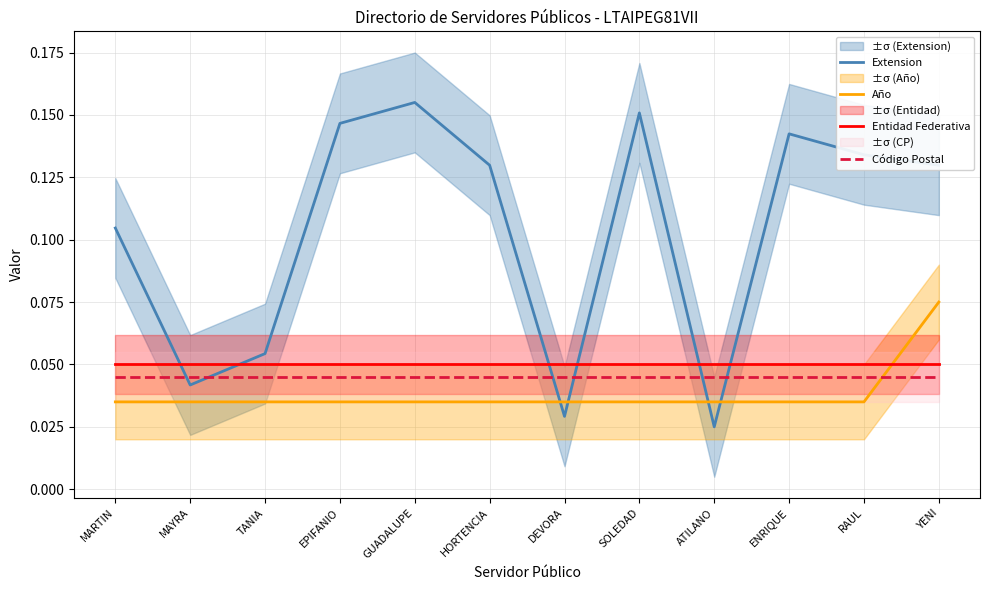

Is the value of Código Postal at HORTENCIA greater than the value of Entidad Federativa at YENI?

No